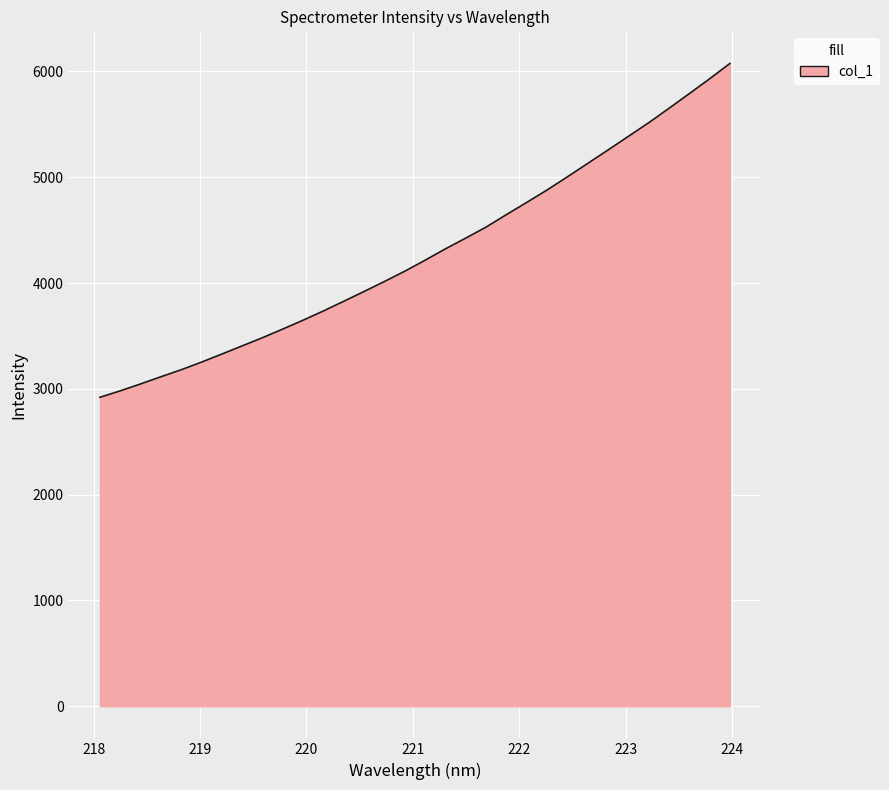

What is the greatest value displayed?

6075.6